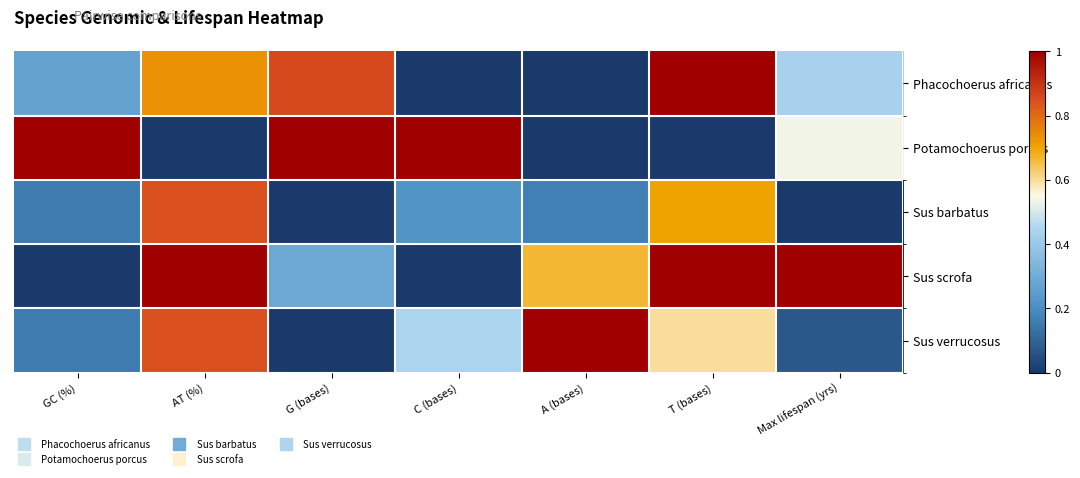

Which category has the highest value across all series?

Max lifespan (yrs)